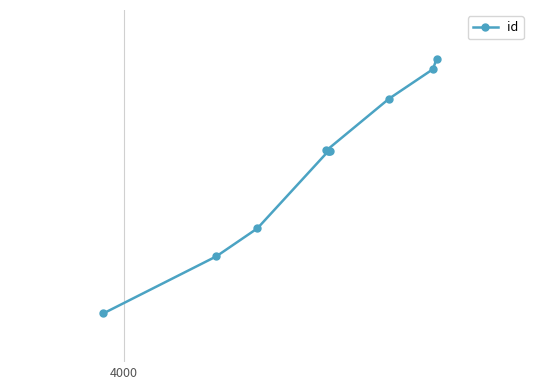

Reading left to right, list all the values displayed in this chart.

10322	10556	10671	10988	10989	10990	10991	11203	11324	11367